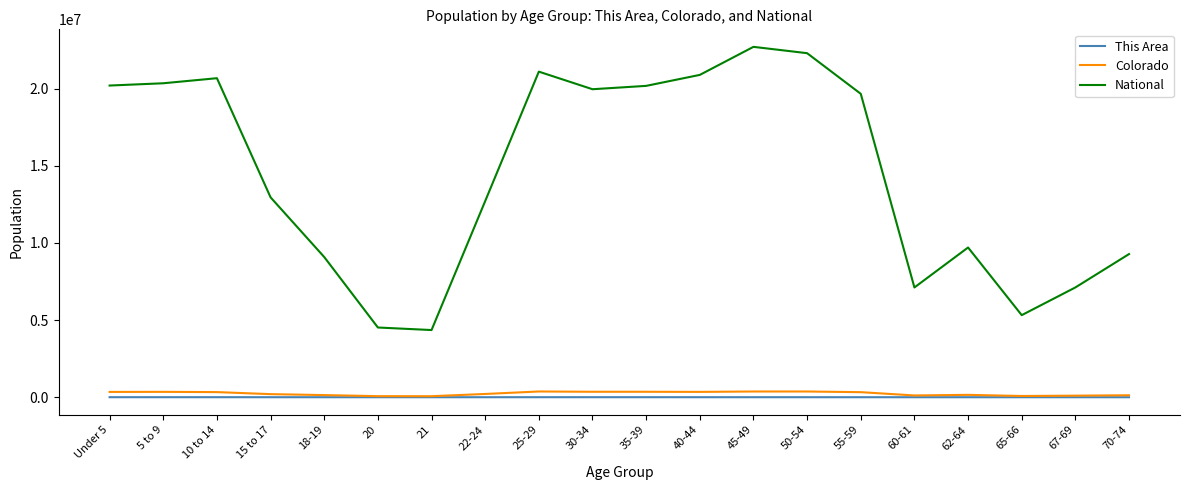

What is the greatest value displayed?

22708591